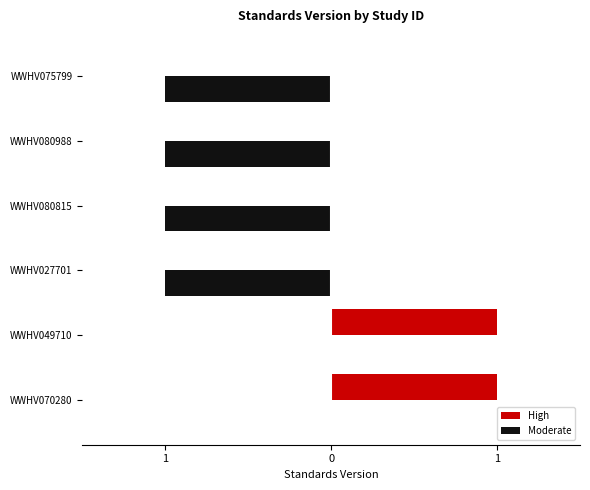

What are all the series names shown in the legend?

High, Moderate